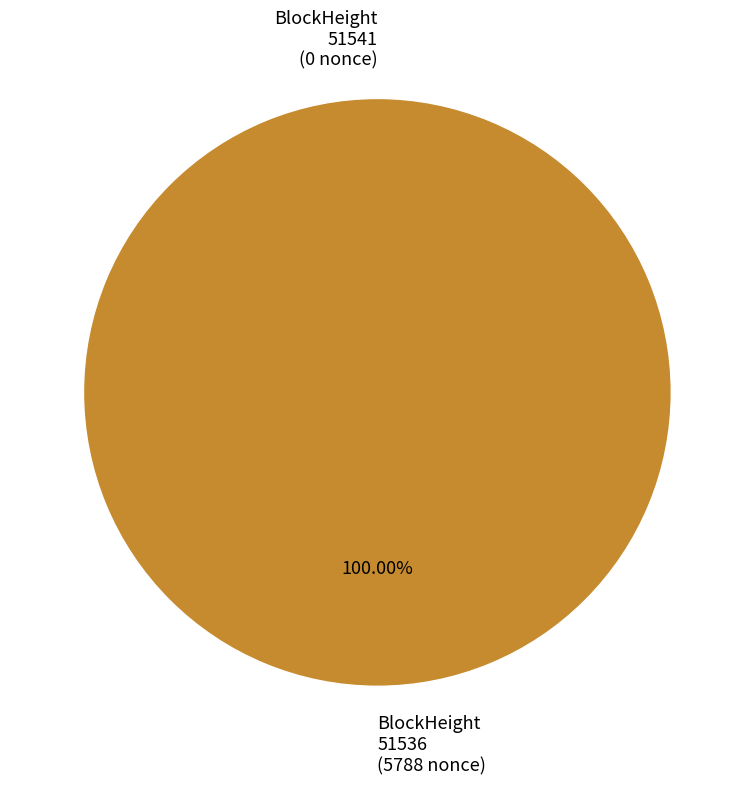

Which slice is the largest?

51536